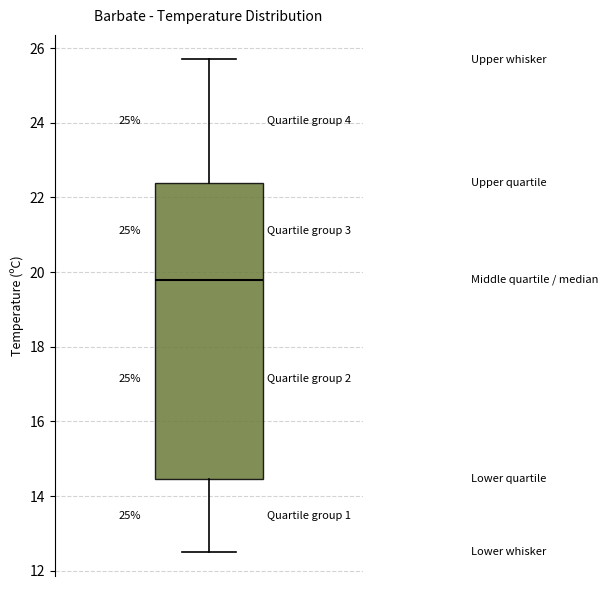

Read this box plot against the y-axis: the position of the median line, the range covered by the box, and the ends of both whiskers. The values are not printed on the chart, so give them approximately, as read against the axis.

median 19.8, box 14.4 to 22.4, whiskers 12.6 to 25.8